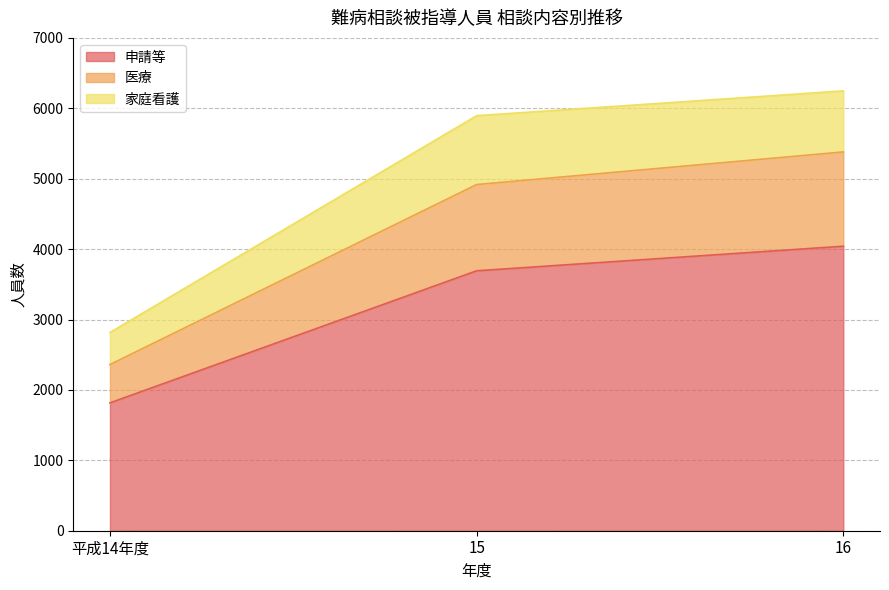

Reading right to left, list the values for the 申請等 series.

4041	3692	1816